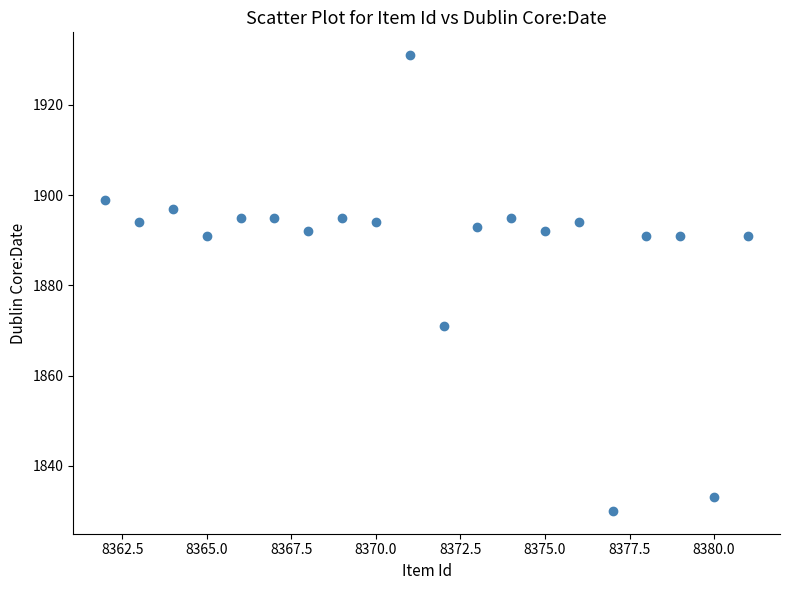

What Y value in the scatter plot is closest to 1880?

1871